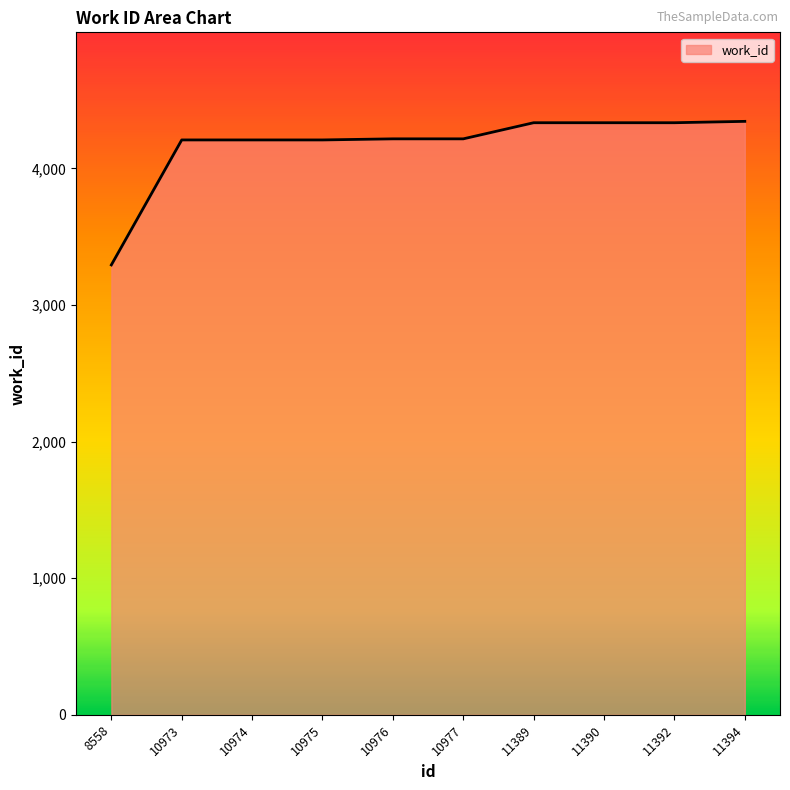

What is the difference between the maximum and minimum values?

1051